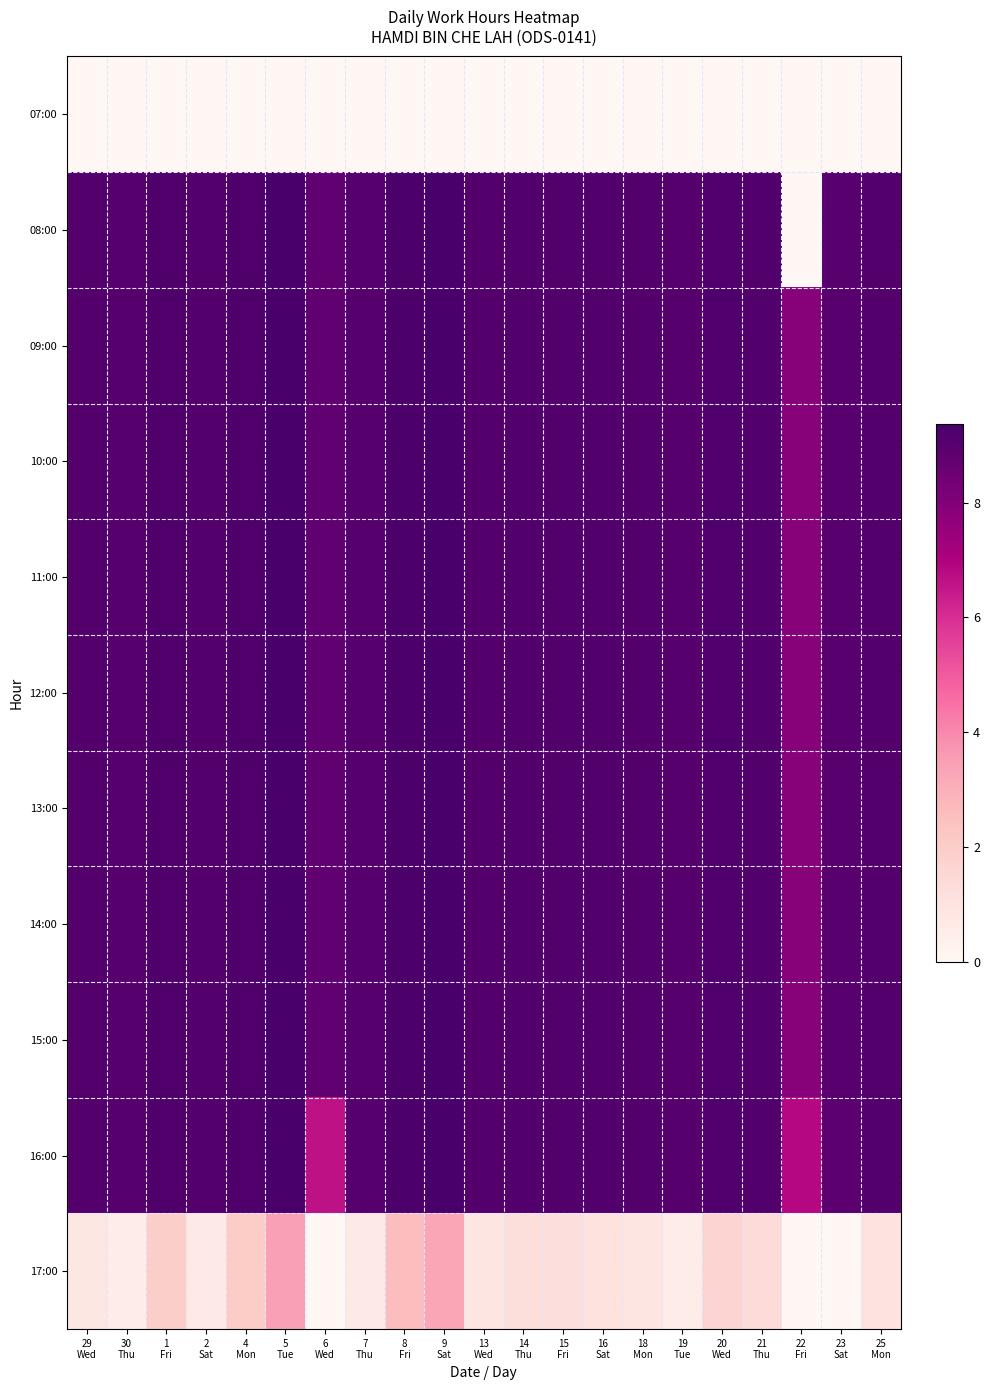

Reading right to left, extract all data points from this chart.

07:00: 25
Mon=0.0	23
Sat=0.0	22
Fri=0.0	21
Thu=0.0	20
Wed=0.0	19
Tue=0.0	18
Mon=0.0	16
Sat=0.0	15
Fri=0.0	14
Thu=0.0	13
Wed=0.0	9
Sat=0.0	8
Fri=0.0	7
Thu=0.0	6
Wed=0.0	5
Tue=0.0	4
Mon=0.0	2
Sat=0.0	1
Fri=0.0	30
Thu=0.0	29
Wed=0.0
08:00: 25
Mon=9.1	23
Sat=9.0	22
Fri=0.0	21
Thu=9.2	20
Wed=9.2	19
Tue=9.1	18
Mon=9.1	16
Sat=9.1	15
Fri=9.1	14
Thu=9.1	13
Wed=9.1	9
Sat=9.3	8
Fri=9.3	7
Thu=9.1	6
Wed=8.8	5
Tue=9.4	4
Mon=9.2	2
Sat=9.1	1
Fri=9.2	30
Thu=9.1	29
Wed=9.1
09:00: 25
Mon=9.1	23
Sat=9.0	22
Fri=7.9	21
Thu=9.2	20
Wed=9.2	19
Tue=9.1	18
Mon=9.1	16
Sat=9.1	15
Fri=9.1	14
Thu=9.1	13
Wed=9.1	9
Sat=9.3	8
Fri=9.3	7
Thu=9.1	6
Wed=8.8	5
Tue=9.4	4
Mon=9.2	2
Sat=9.1	1
Fri=9.2	30
Thu=9.1	29
Wed=9.1
10:00: 25
Mon=9.1	23
Sat=9.0	22
Fri=7.9	21
Thu=9.2	20
Wed=9.2	19
Tue=9.1	18
Mon=9.1	16
Sat=9.1	15
Fri=9.1	14
Thu=9.1	13
Wed=9.1	9
Sat=9.3	8
Fri=9.3	7
Thu=9.1	6
Wed=8.8	5
Tue=9.4	4
Mon=9.2	2
Sat=9.1	1
Fri=9.2	30
Thu=9.1	29
Wed=9.1
11:00: 25
Mon=9.1	23
Sat=9.0	22
Fri=7.9	21
Thu=9.2	20
Wed=9.2	19
Tue=9.1	18
Mon=9.1	16
Sat=9.1	15
Fri=9.1	14
Thu=9.1	13
Wed=9.1	9
Sat=9.3	8
Fri=9.3	7
Thu=9.1	6
Wed=8.8	5
Tue=9.4	4
Mon=9.2	2
Sat=9.1	1
Fri=9.2	30
Thu=9.1	29
Wed=9.1
12:00: 25
Mon=9.1	23
Sat=9.0	22
Fri=7.9	21
Thu=9.2	20
Wed=9.2	19
Tue=9.1	18
Mon=9.1	16
Sat=9.1	15
Fri=9.1	14
Thu=9.1	13
Wed=9.1	9
Sat=9.3	8
Fri=9.3	7
Thu=9.1	6
Wed=8.8	5
Tue=9.4	4
Mon=9.2	2
Sat=9.1	1
Fri=9.2	30
Thu=9.1	29
Wed=9.1
13:00: 25
Mon=9.1	23
Sat=9.0	22
Fri=7.9	21
Thu=9.2	20
Wed=9.2	19
Tue=9.1	18
Mon=9.1	16
Sat=9.1	15
Fri=9.1	14
Thu=9.1	13
Wed=9.1	9
Sat=9.3	8
Fri=9.3	7
Thu=9.1	6
Wed=8.8	5
Tue=9.4	4
Mon=9.2	2
Sat=9.1	1
Fri=9.2	30
Thu=9.1	29
Wed=9.1
14:00: 25
Mon=9.1	23
Sat=9.0	22
Fri=7.9	21
Thu=9.2	20
Wed=9.2	19
Tue=9.1	18
Mon=9.1	16
Sat=9.1	15
Fri=9.1	14
Thu=9.1	13
Wed=9.1	9
Sat=9.3	8
Fri=9.3	7
Thu=9.1	6
Wed=8.8	5
Tue=9.4	4
Mon=9.2	2
Sat=9.1	1
Fri=9.2	30
Thu=9.1	29
Wed=9.1
15:00: 25
Mon=9.1	23
Sat=9.0	22
Fri=7.9	21
Thu=9.2	20
Wed=9.2	19
Tue=9.1	18
Mon=9.1	16
Sat=9.1	15
Fri=9.1	14
Thu=9.1	13
Wed=9.1	9
Sat=9.3	8
Fri=9.3	7
Thu=9.1	6
Wed=8.8	5
Tue=9.4	4
Mon=9.2	2
Sat=9.1	1
Fri=9.2	30
Thu=9.1	29
Wed=9.1
16:00: 25
Mon=9.1	23
Sat=8.9	22
Fri=6.8	21
Thu=9.2	20
Wed=9.2	19
Tue=9.1	18
Mon=9.1	16
Sat=9.1	15
Fri=9.1	14
Thu=9.1	13
Wed=9.1	9
Sat=9.3	8
Fri=9.3	7
Thu=9.1	6
Wed=6.7	5
Tue=9.4	4
Mon=9.2	2
Sat=9.1	1
Fri=9.2	30
Thu=9.1	29
Wed=9.1
17:00: 25
Mon=1.0	23
Sat=0.0	22
Fri=0.0	21
Thu=1.4	20
Wed=1.7	19
Tue=0.5	18
Mon=0.9	16
Sat=1.1	15
Fri=1.2	14
Thu=1.3	13
Wed=0.9	9
Sat=3.3	8
Fri=2.6	7
Thu=0.6	6
Wed=0.0	5
Tue=3.5	4
Mon=2.0	2
Sat=0.7	1
Fri=1.9	30
Thu=0.5	29
Wed=0.8